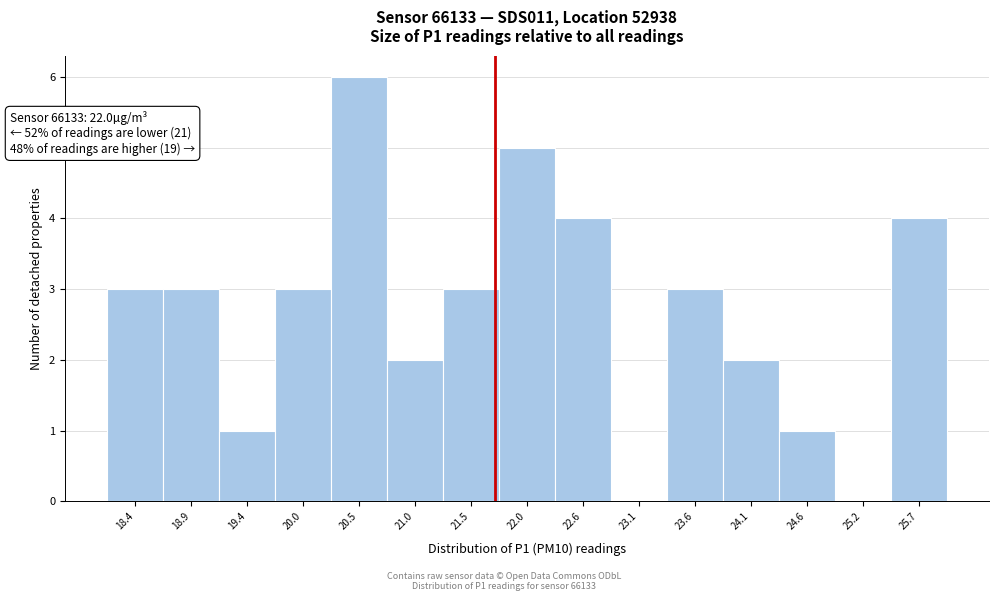

Reading right to left, transcribe all the data shown in this chart.

25.7=4	25.2=0	24.6=1	24.1=2	23.6=3	23.1=0	22.6=4	22.0=5	21.5=3	21.0=2	20.5=6	20.0=3	19.4=1	18.9=3	18.4=3